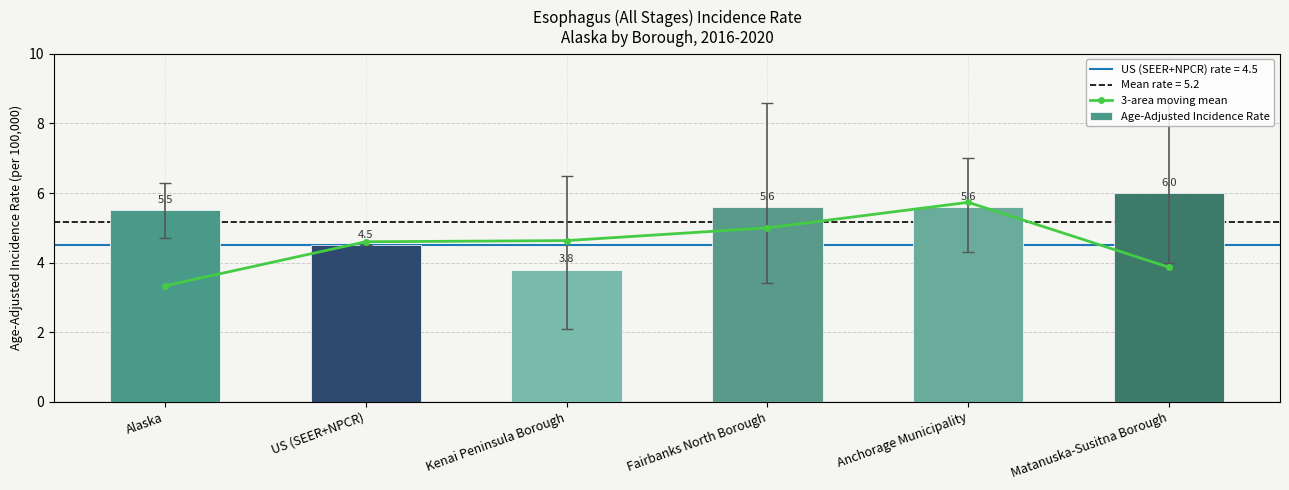

What is the difference between the maximum and minimum values in the Age-Adjusted Incidence Rate series?

2.2